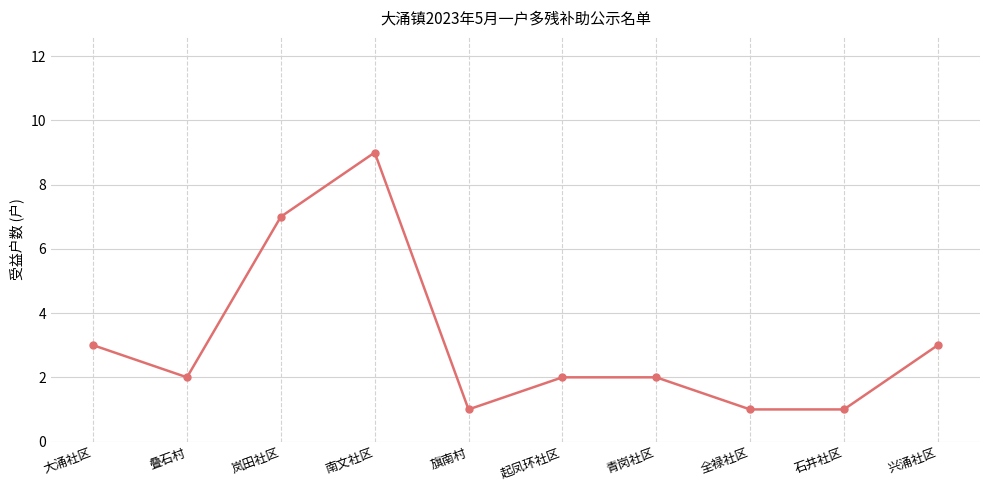

Where does the data first go above 2?

大涌社区